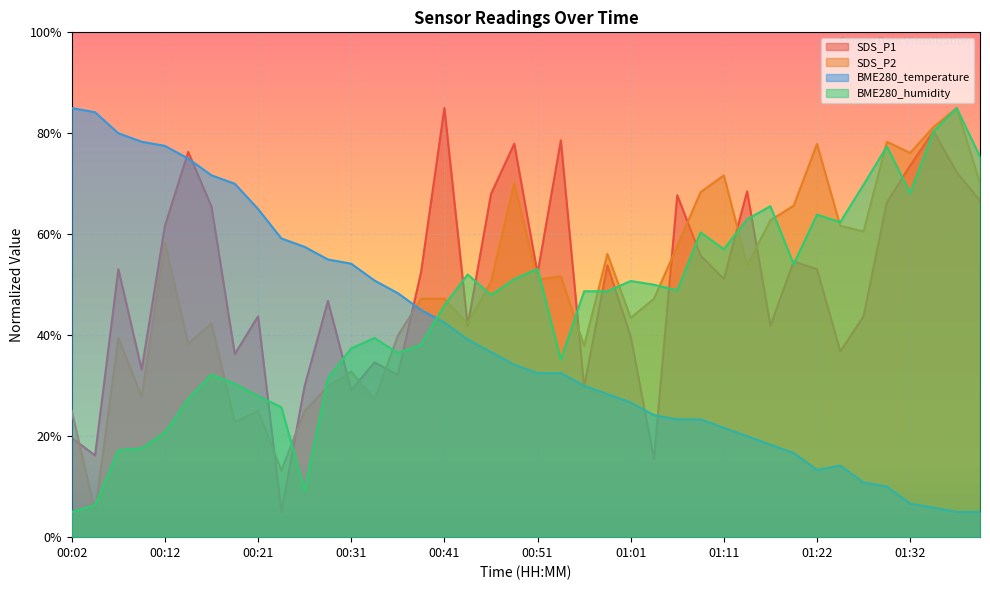

At which label is SDS_P1 closest to 45?

00:21